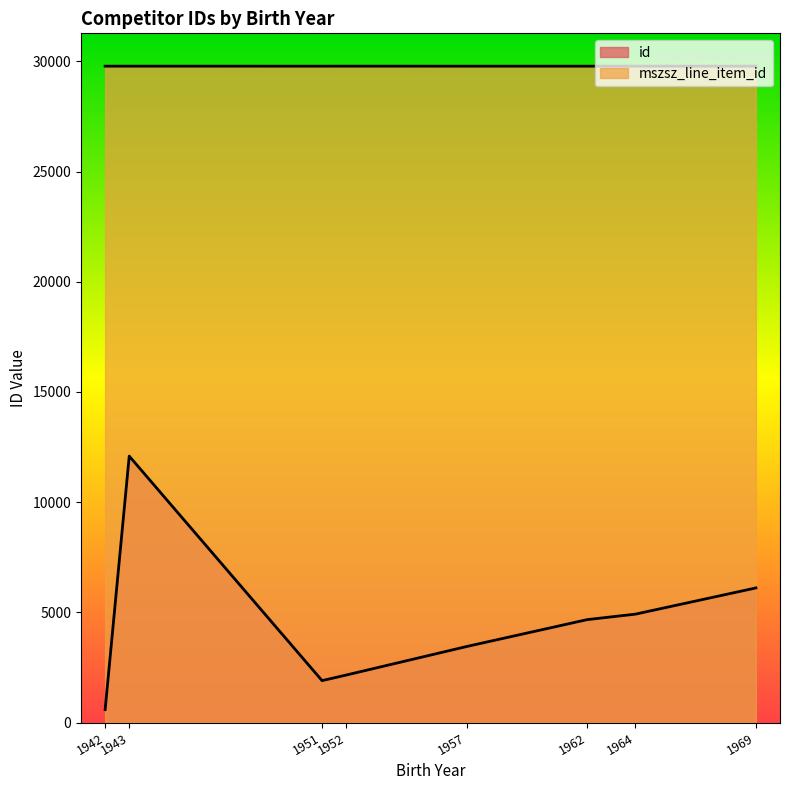

How many series are shown in this chart?

2